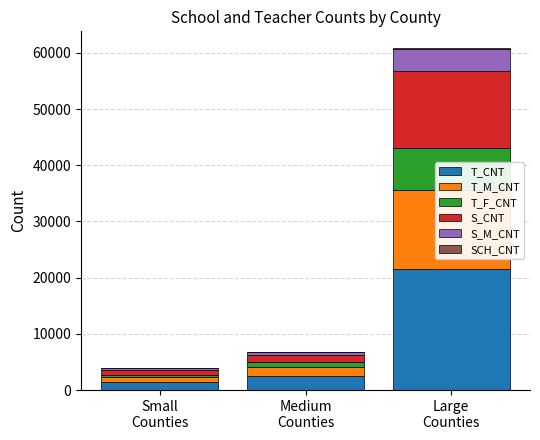

How many bars are there in total?

18